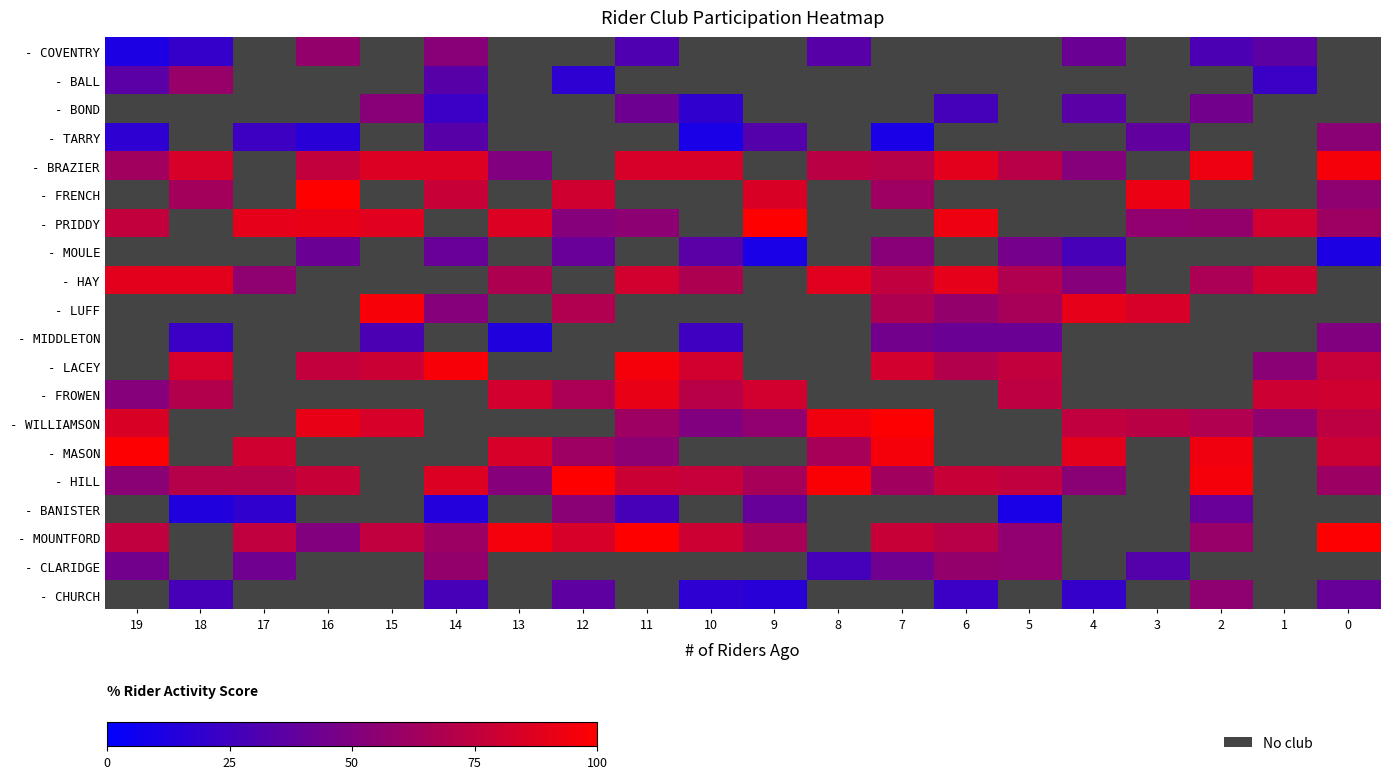

Where does the - HILL series first go above 71?

16